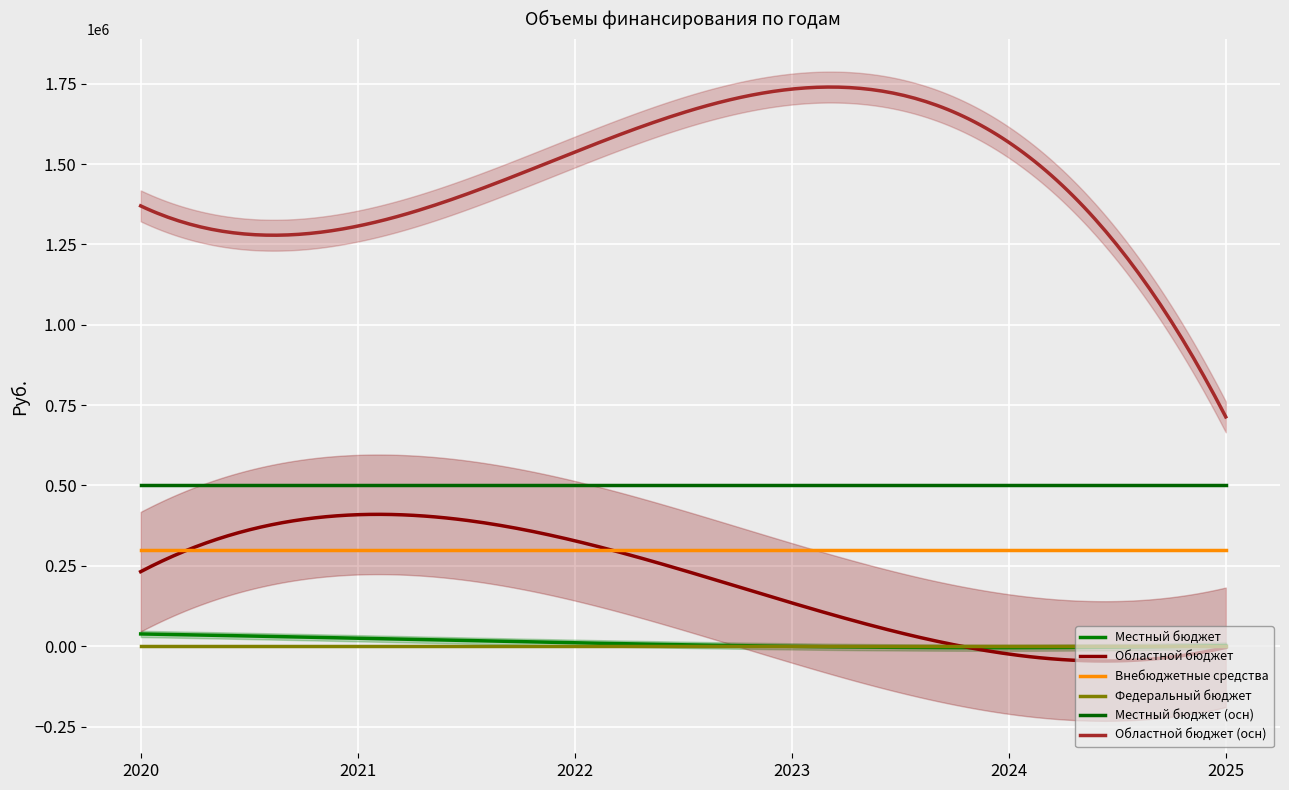

What is the value of the Внебюджетные средства point at the 5th from the left?

300000